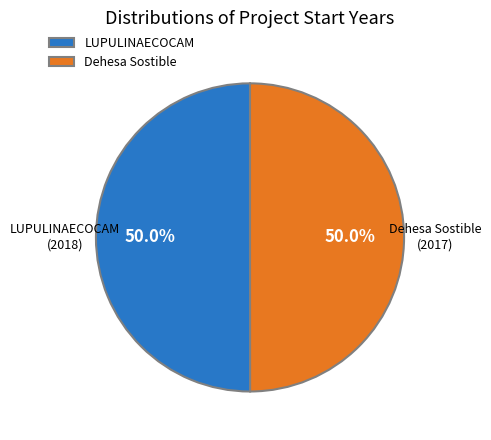

What percentage do Dehesa Sostible and LUPULINAECOCAM together represent?

100.0%